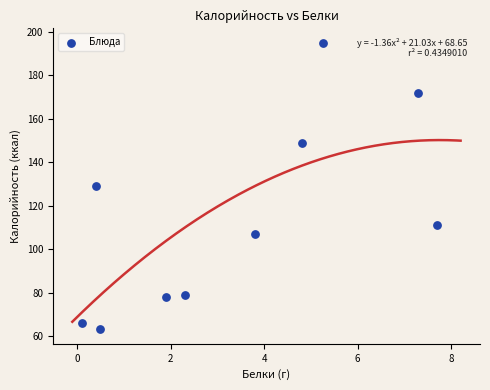

What is the range of Y values (max minus min)?

132